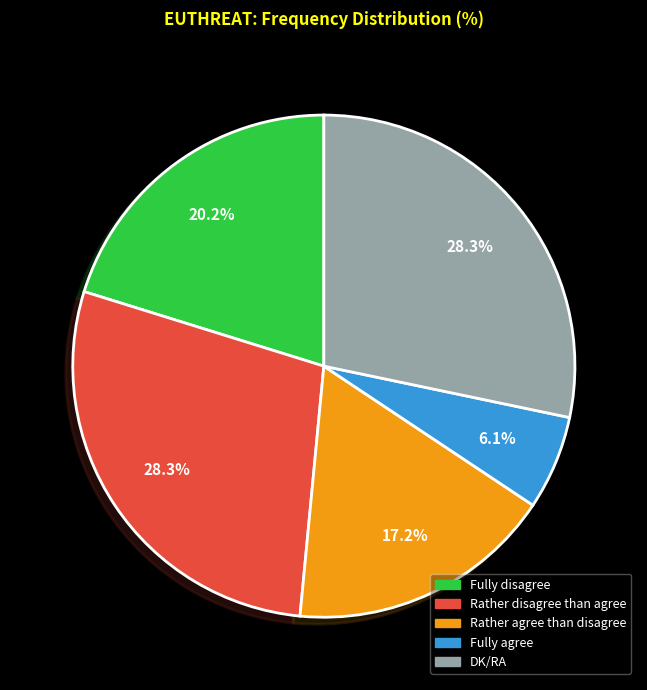

Is there any slice that represents more than half of the pie?

No